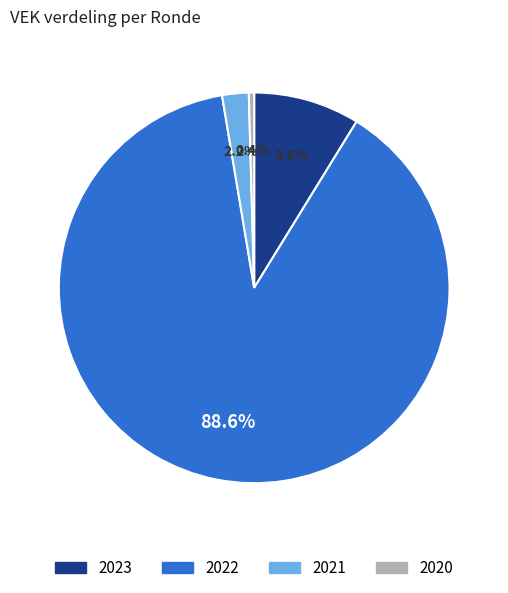

To the nearest percent, what is the difference between the largest and smallest slice percentages?

88%